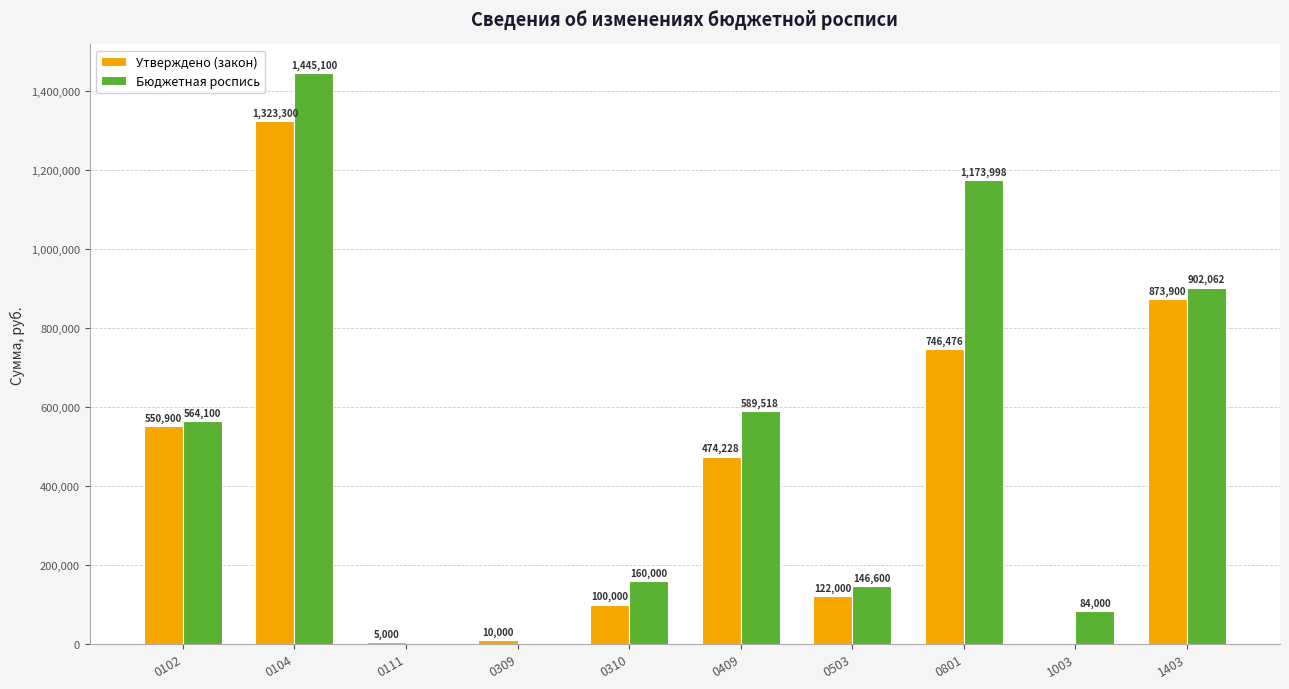

At which category is the sum across all series the highest?

0104